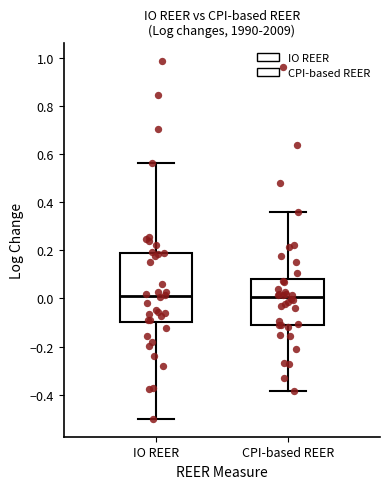

Where does the lower whisker of the box for CPI-based REER end on the y-axis? The values are not printed on the chart, so give them approximately, as read against the axis.

-0.38